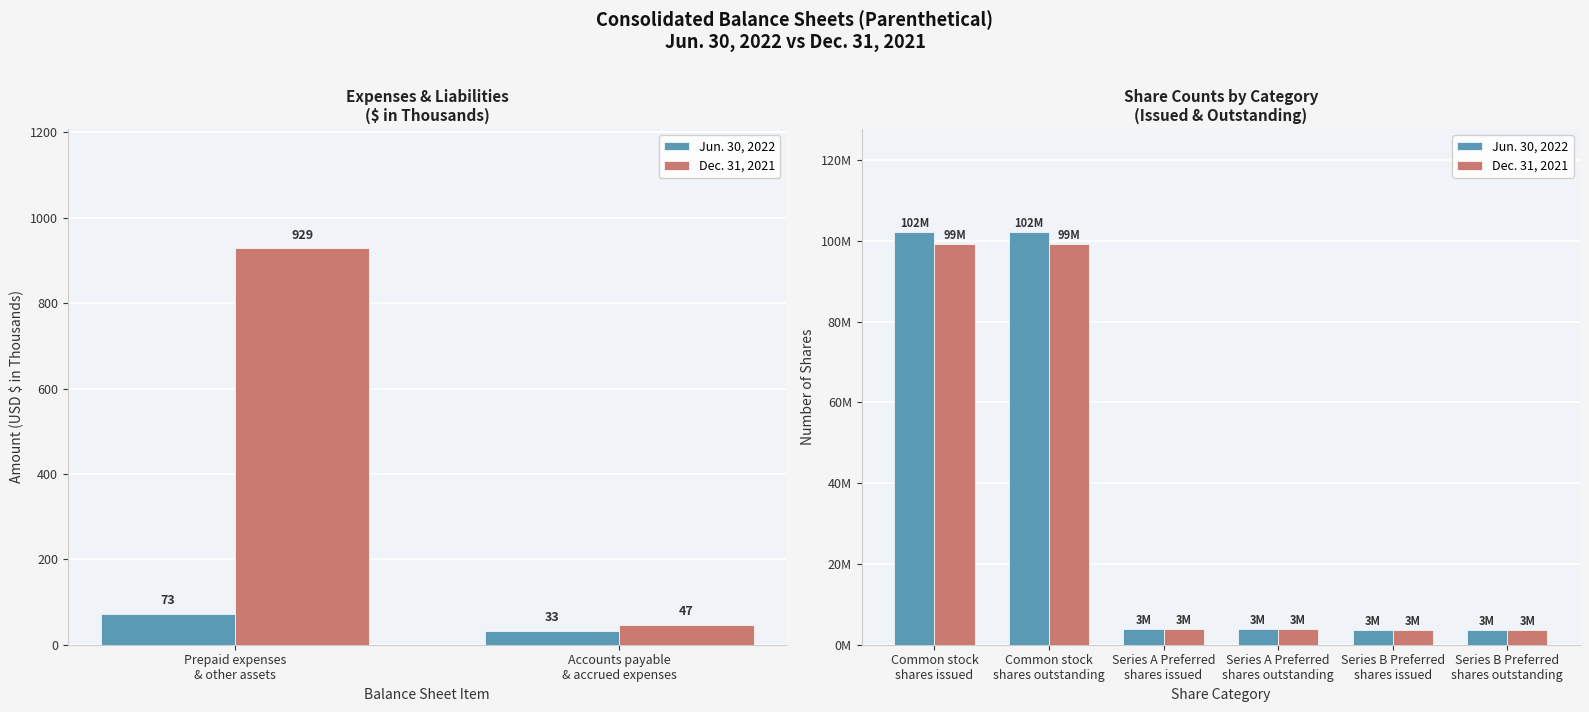

What is the sum of all Jun. 30, 2022 values?

219543630